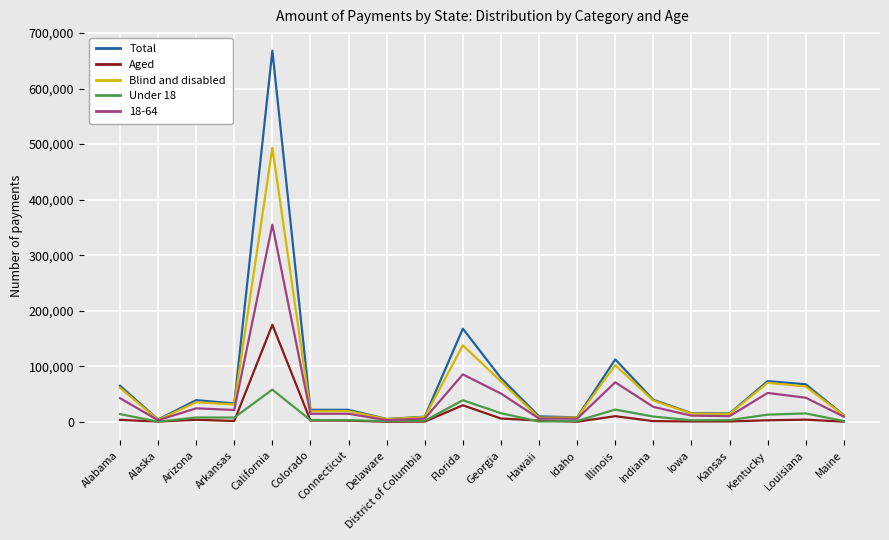

Which series has the widest spread of values?

Total